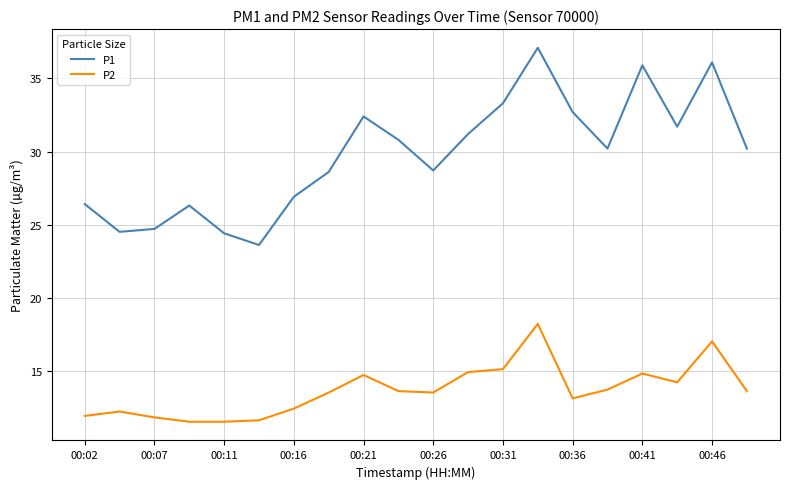

Rank the series by their maximum value, from lowest to highest.

P2, P1